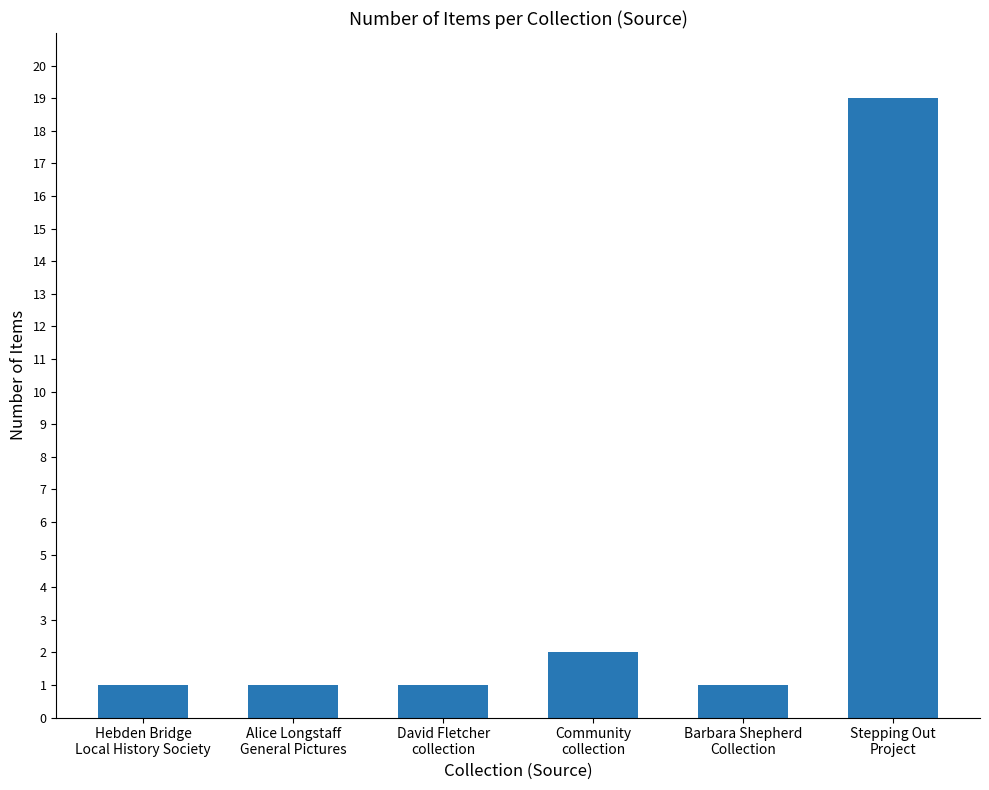

What is the maximum value shown in the chart?

19